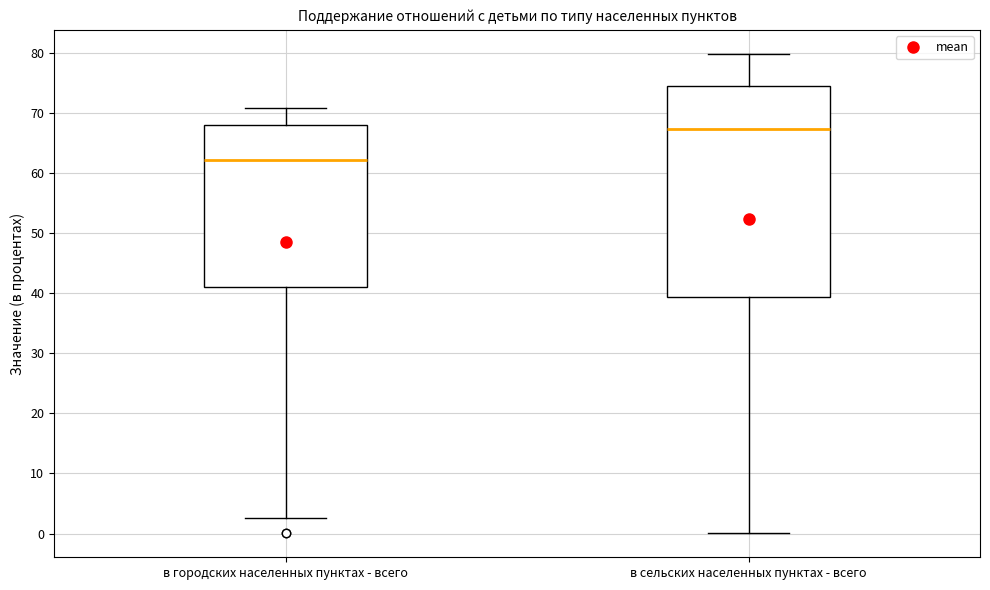

Reading left to right, read every box against the y-axis: the position of its median line, the range the box covers, and the ends of its whiskers. The values are not printed on the chart, so give them approximately, as read against the axis.

в городских населенных пунктах - всего: median 62, box 41 to 68, whiskers 3 to 71
в сельских населенных пунктах - всего: median 67, box 39 to 74, whiskers 0 to 80